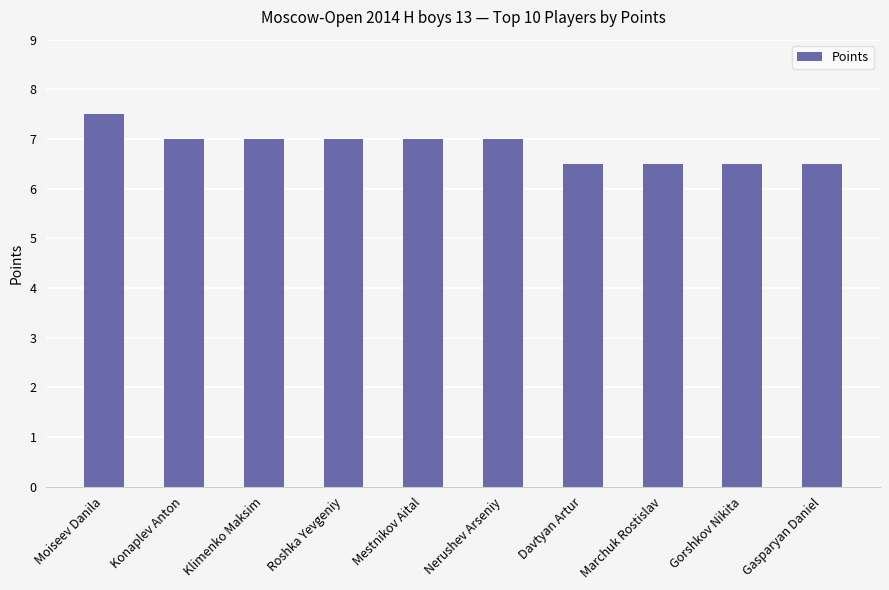

Reading left to right, list all the values displayed in this chart.

Moiseev Danila=7.5	Konaplev Anton=7.0	Klimenko Maksim=7.0	Roshka Yevgeniy=7.0	Mestnikov Aital=7.0	Nerushev Arseniy=7.0	Davtyan Artur=6.5	Marchuk Rostislav=6.5	Gorshkov Nikita=6.5	Gasparyan Daniel=6.5